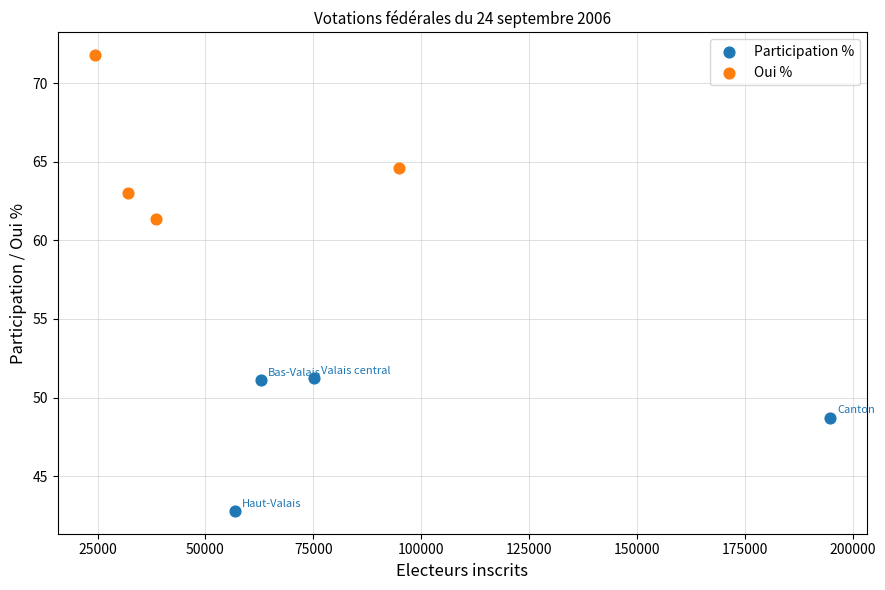

Which series reaches the minimum Y coordinate?

Participation %